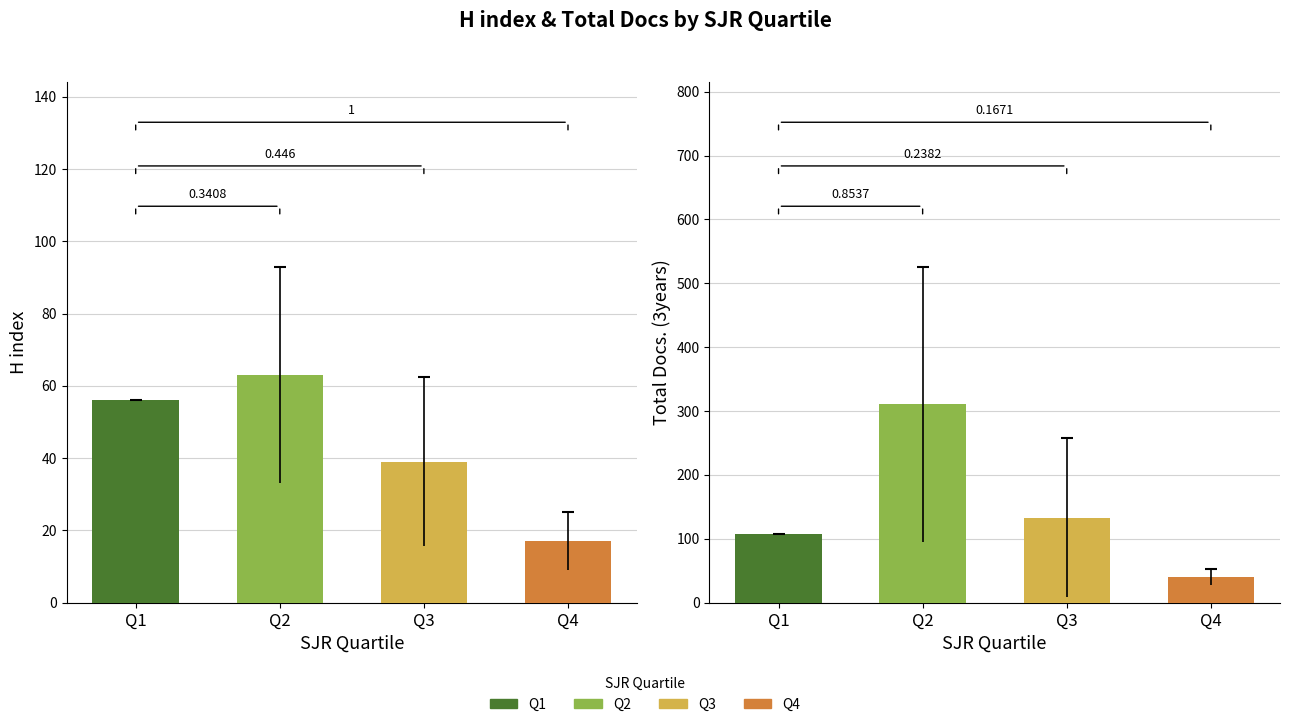

Which series contains the highest Y value?

Total Docs. (3years)